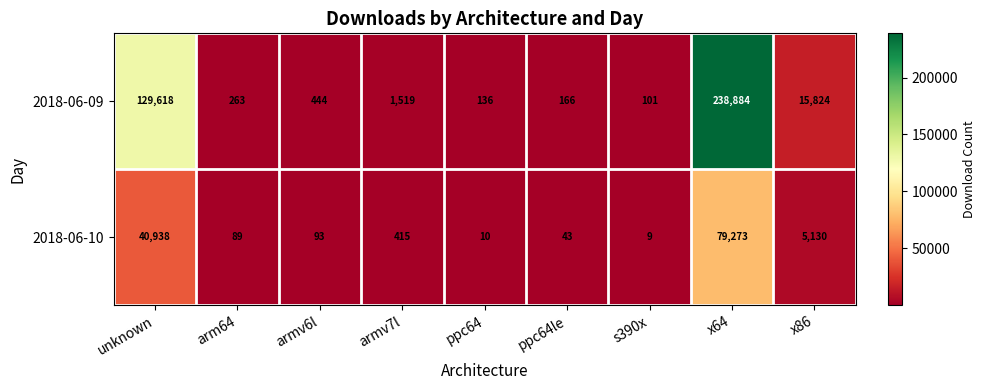

What is the average value of the 2018-06-09 series?

42995